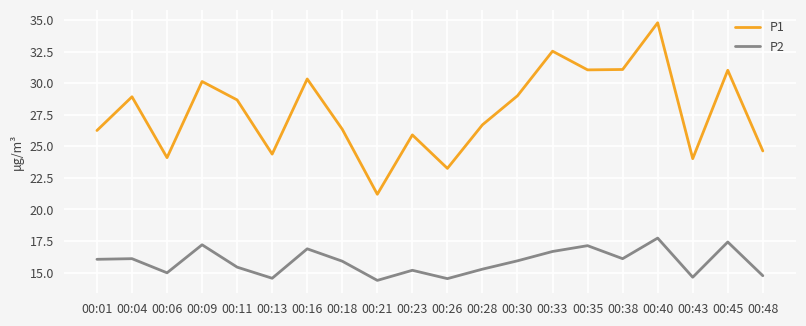

The value of P1 at 00:01 is 26.2. True or false?

True